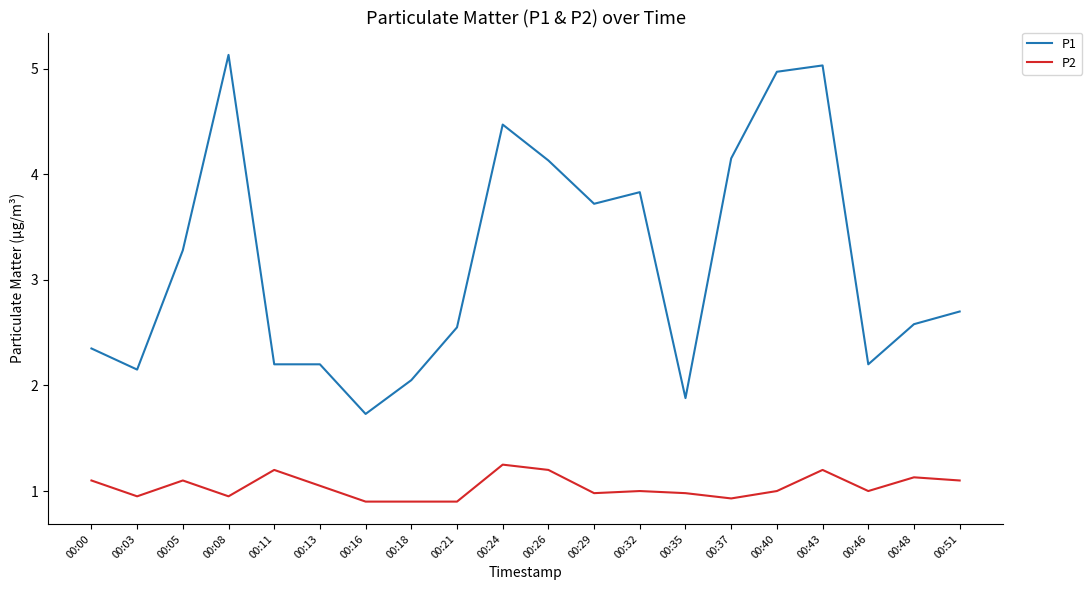

What is the difference between the maximum and minimum values in the P1 series?

3.4